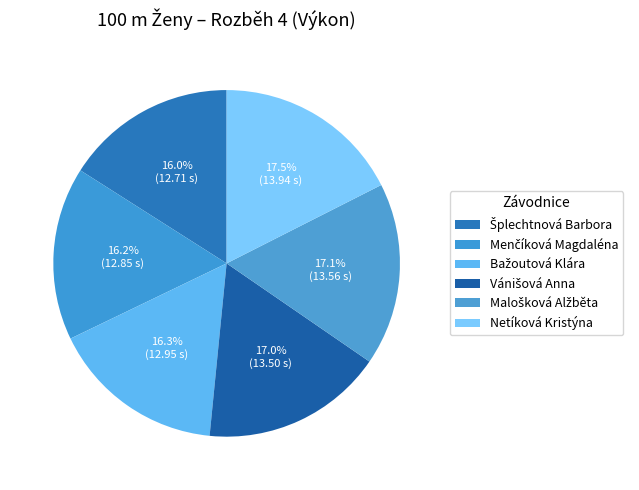

Do Netíková Kristýna and Bažoutová Klára together represent more than half of the pie?

No